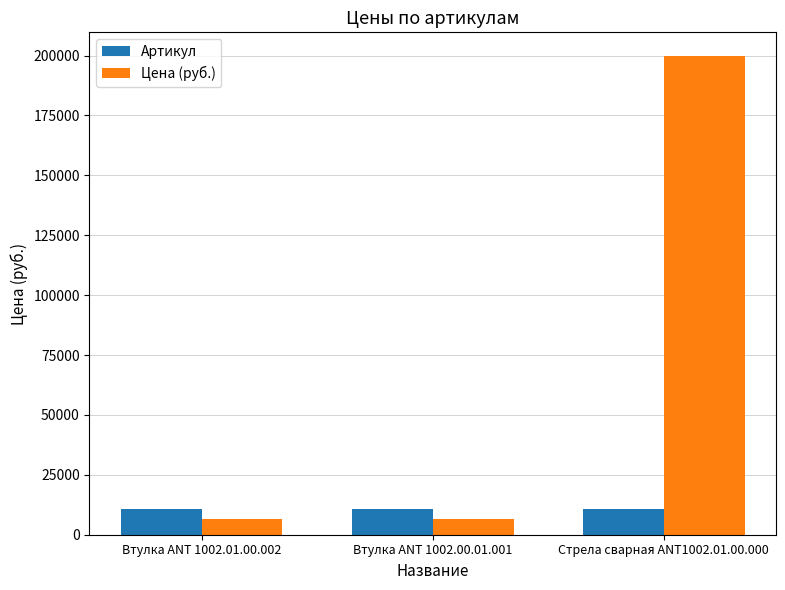

What is the smallest value displayed?

6360.0